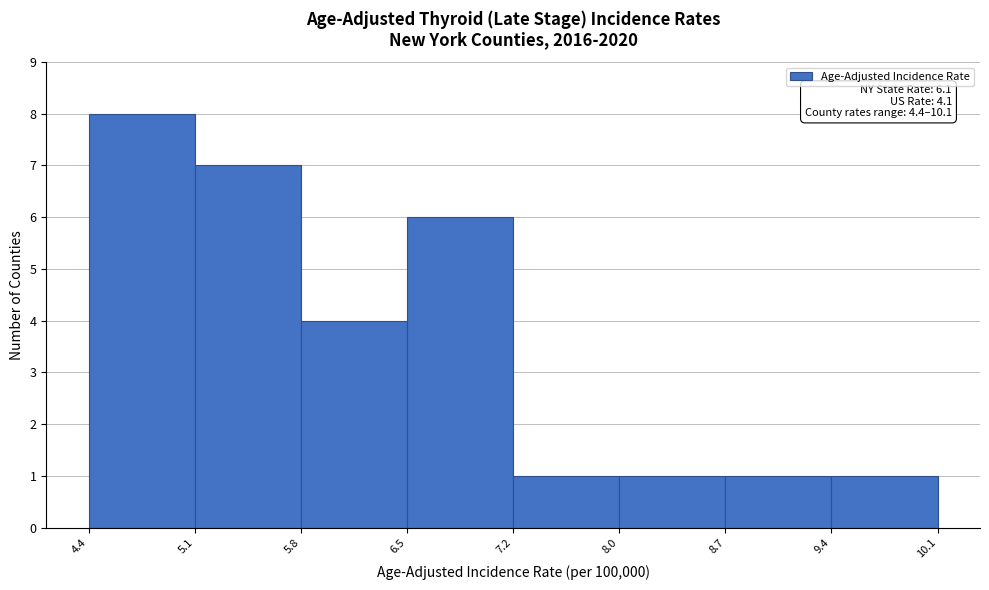

Over which range of the x-axis is the bar tallest?

4.4 to 5.1